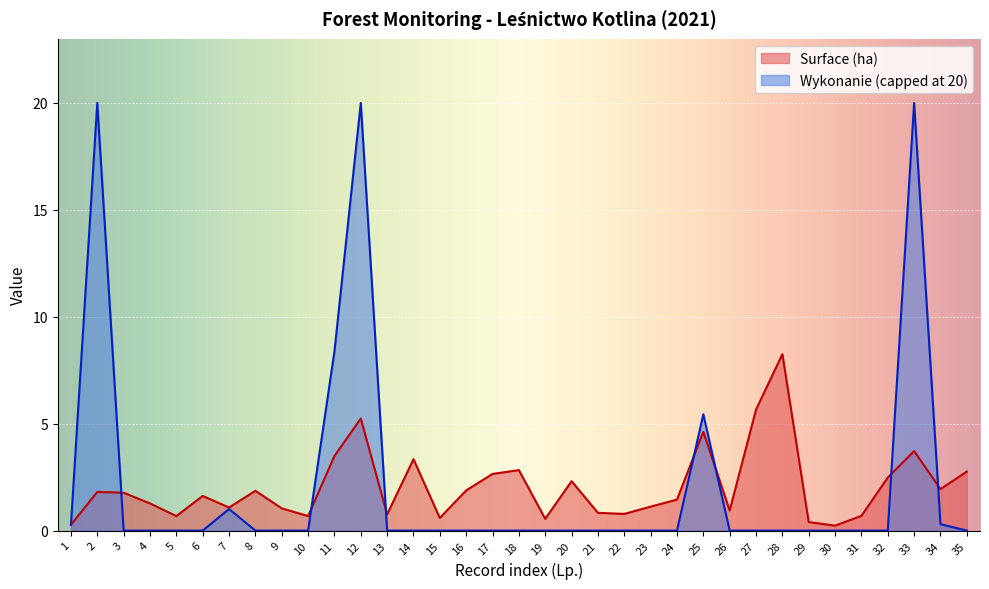

List the labels in order of value, largest first.

28, 27, 12, 25, 33, 11, 14, 18, 35, 17, 32, 20, 34, 16, 8, 2, 3, 6, 24, 4, 23, 7, 9, 26, 21, 22, 13, 31, 5, 10, 15, 19, 29, 1, 30